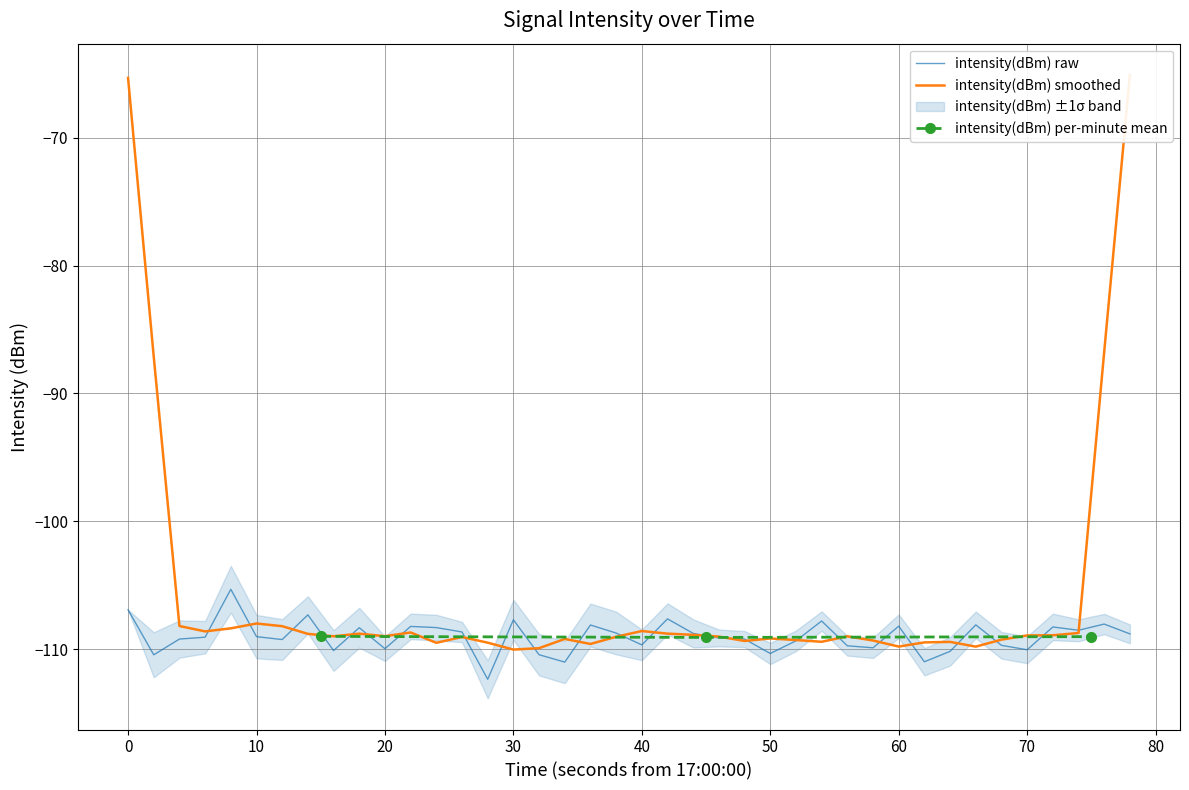

How many interior local valleys (lower than both neighbors) does the data have?

12